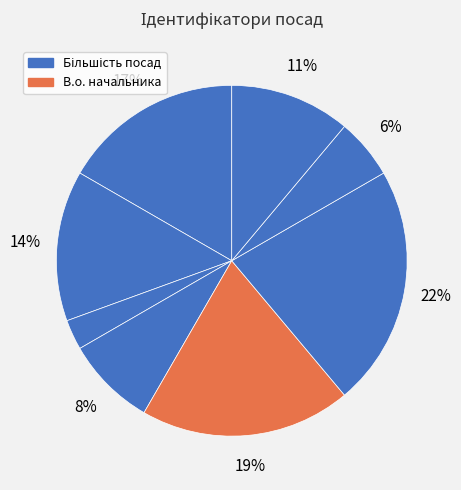

To the nearest percent, what is the difference between the largest and smallest slice percentages?

19%